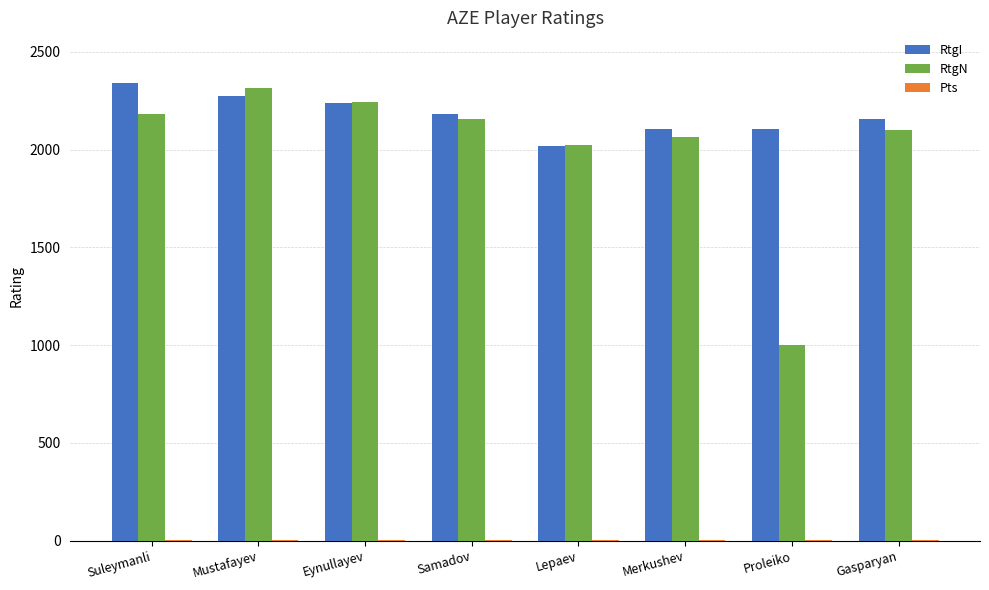

What is the maximum value shown in the chart?

2341.0